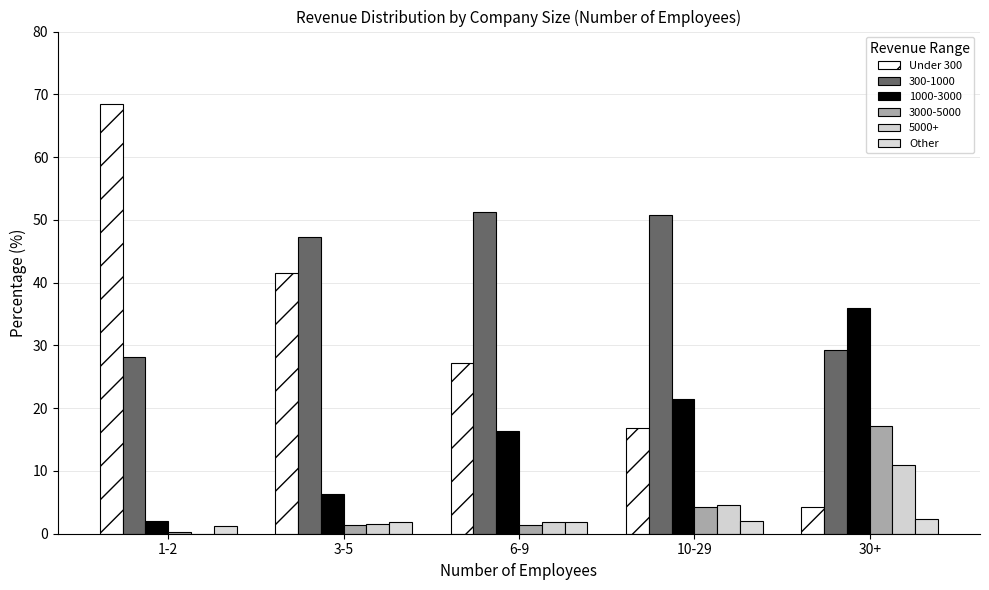

What is the difference between the Other values at 6-9 and 3-5?

0.1